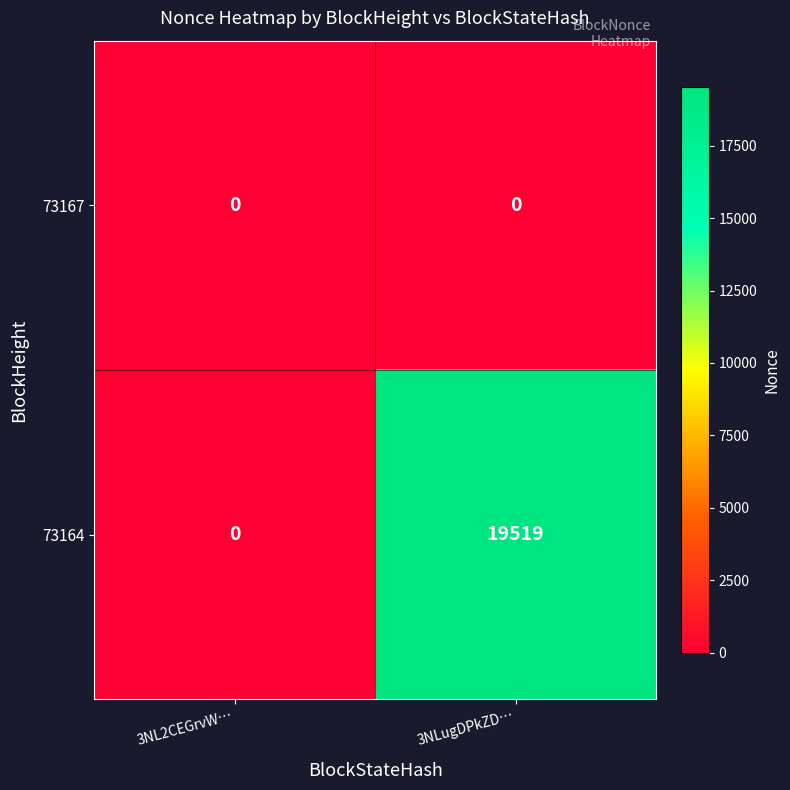

What is the difference between the maximum and minimum values in the 73164 series?

19519